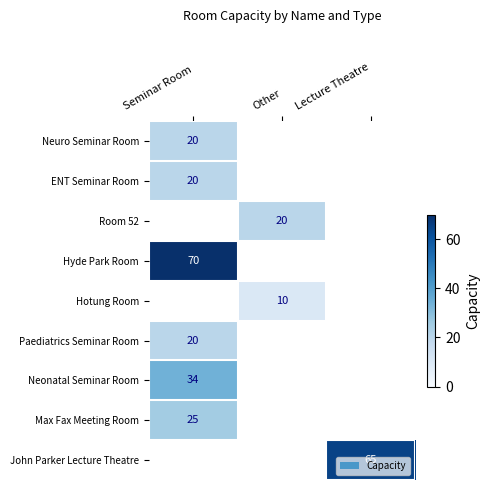

True or false: Hyde Park Room has a value of 70.0 at Seminar Room.

True